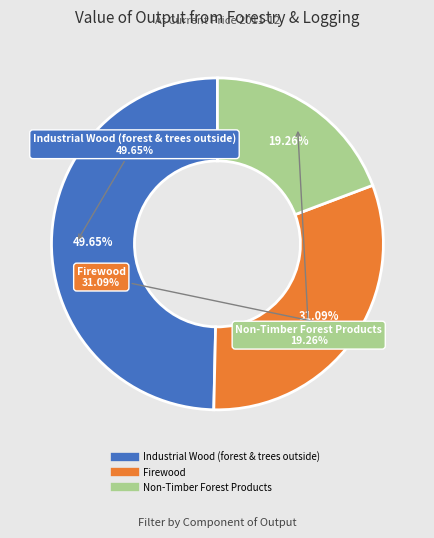

What is the smallest slice in the pie chart?

Non-Timber Forest Products